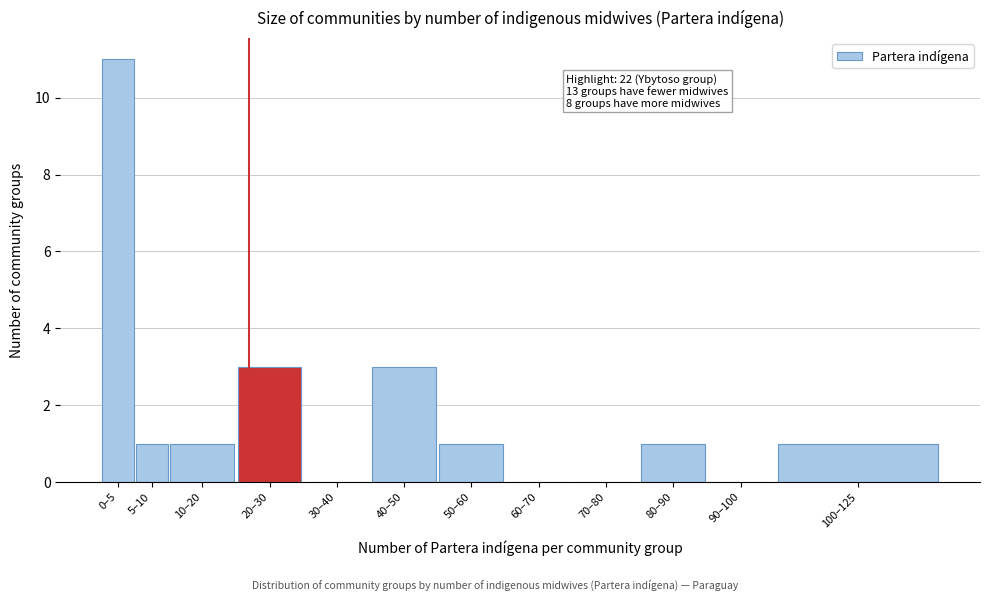

Reading right to left, what are all the values shown in this chart?

100–125=1	90–100=0	80–90=1	70–80=0	60–70=0	50–60=1	40–50=3	30–40=0	20–30=3	10–20=1	5–10=1	0–5=11